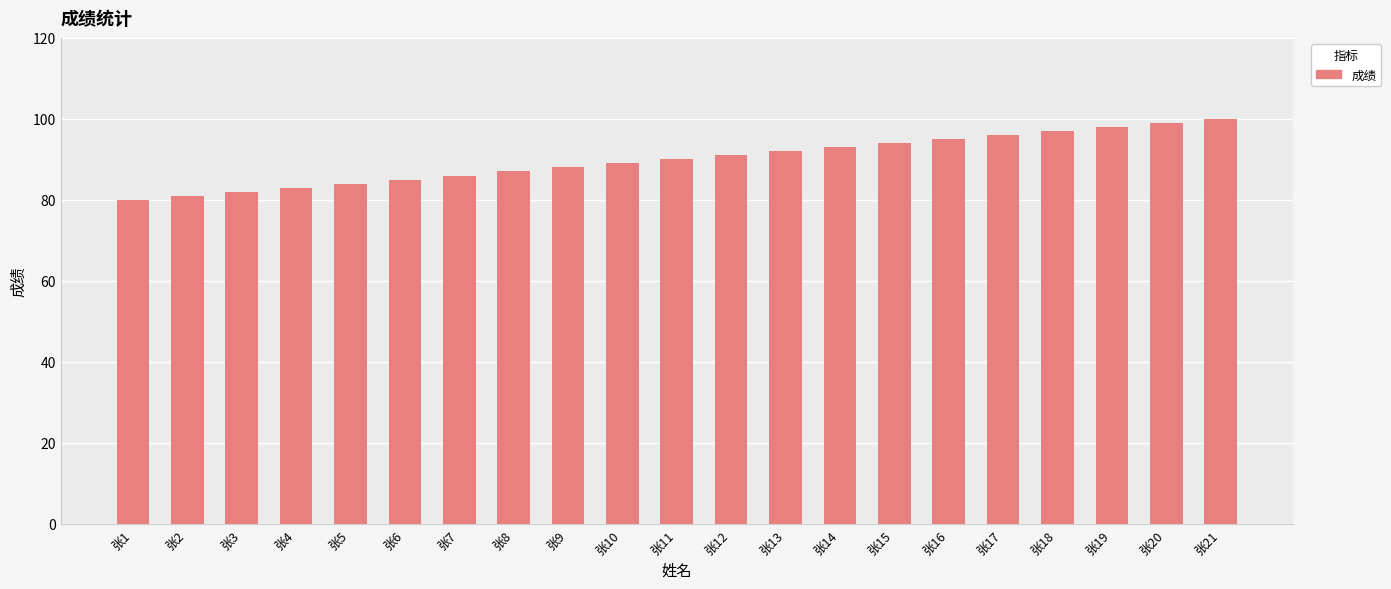

Reading left to right, transcribe all the data shown in this chart.

张1=80	张2=81	张3=82	张4=83	张5=84	张6=85	张7=86	张8=87	张9=88	张10=89	张11=90	张12=91	张13=92	张14=93	张15=94	张16=95	张17=96	张18=97	张19=98	张20=99	张21=100